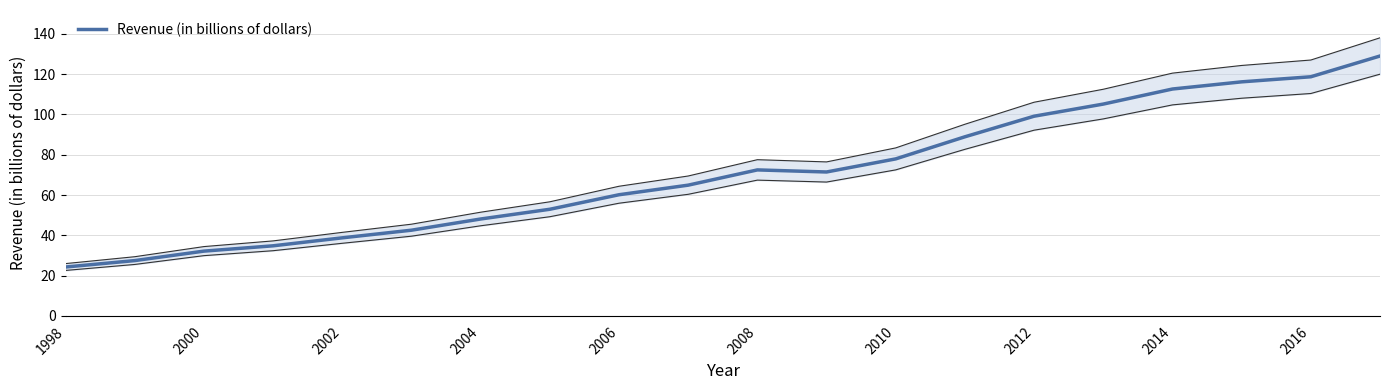

Is it true that Revenue (in billions of dollars) equals 205.1 at 2016?

False